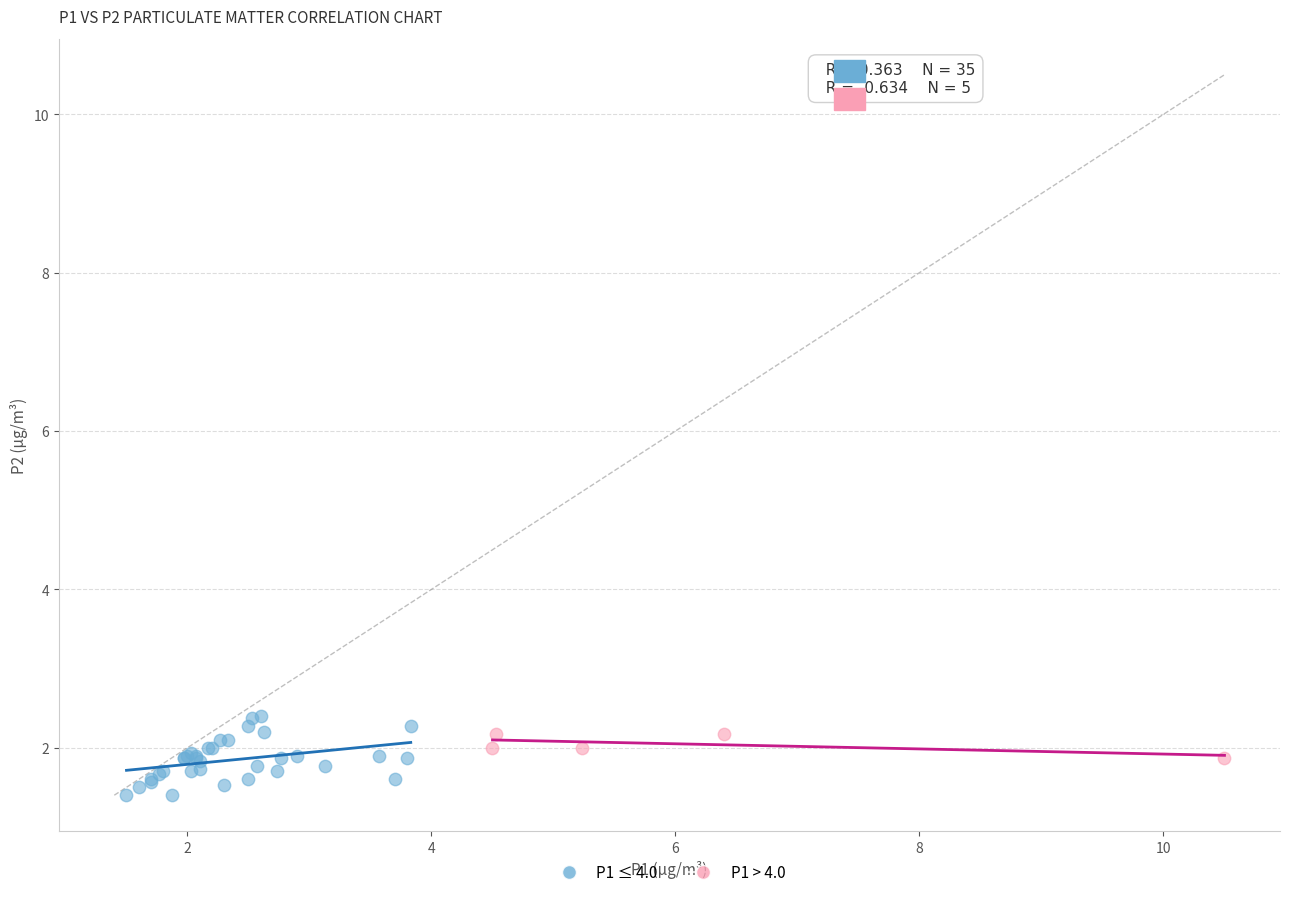

Which series has the widest spread of Y values?

P1 ≤ 4.0